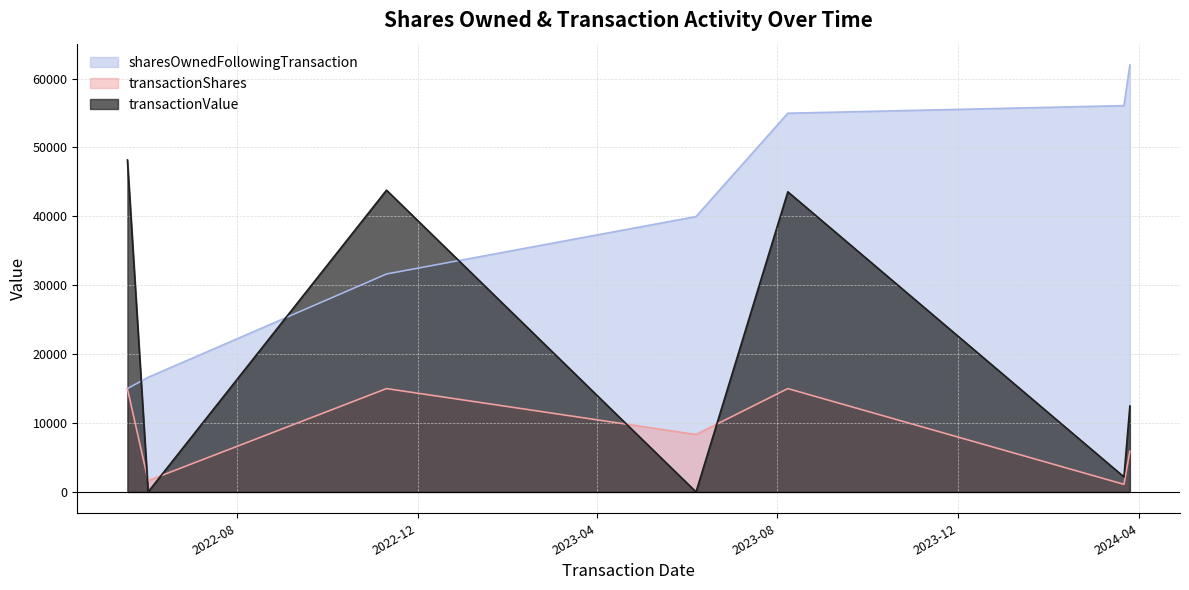

How many data points in transactionValue are less than 12469?

3